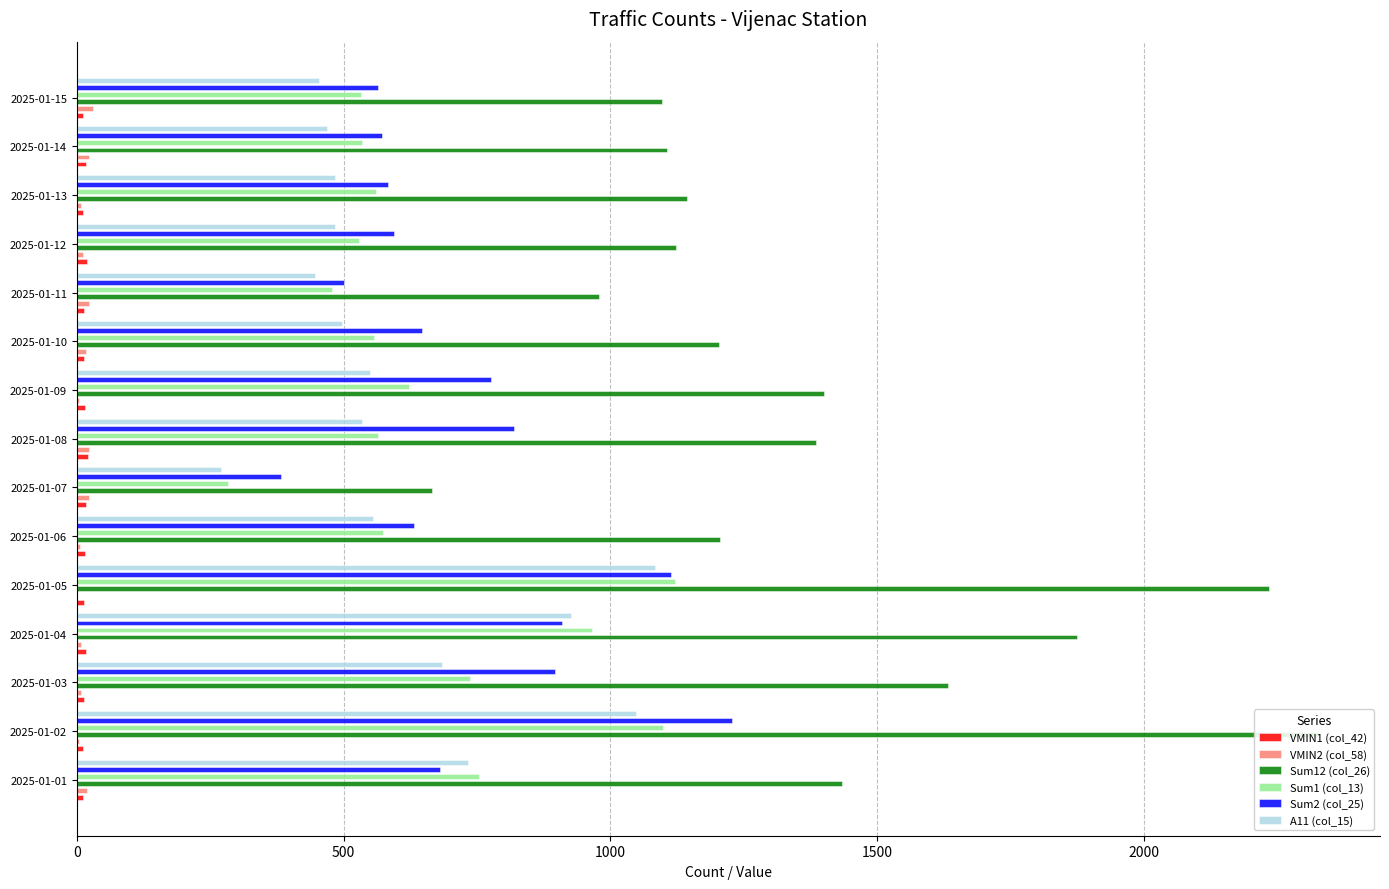

Which has a higher value, 2025-01-15 or 2025-01-11?

2025-01-11